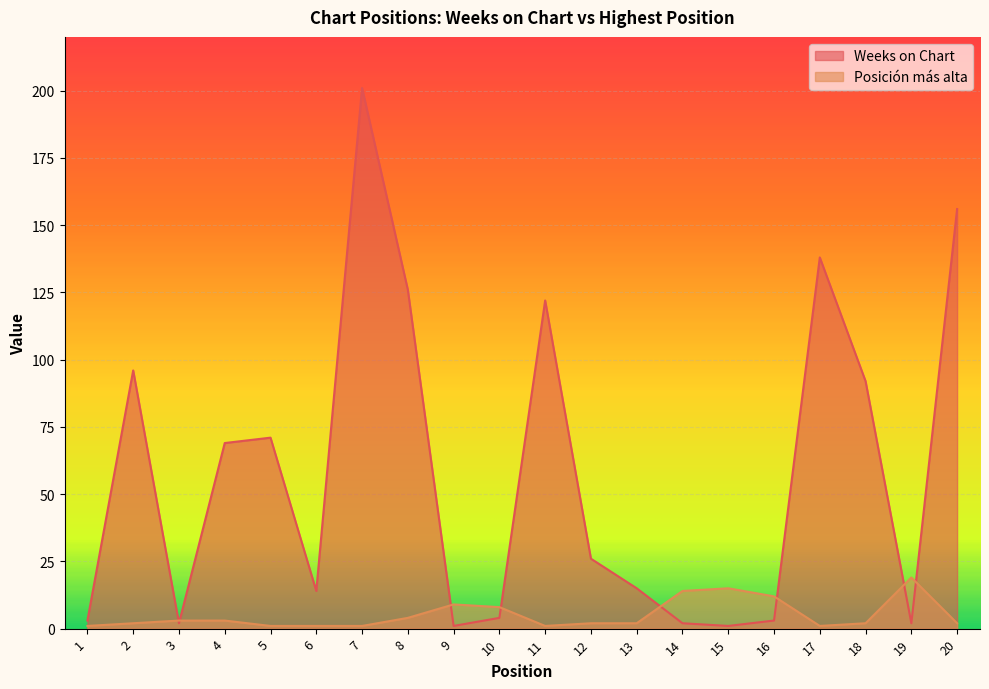

How many intersections are there between Weeks on Chart and Posicion mas alta?

8